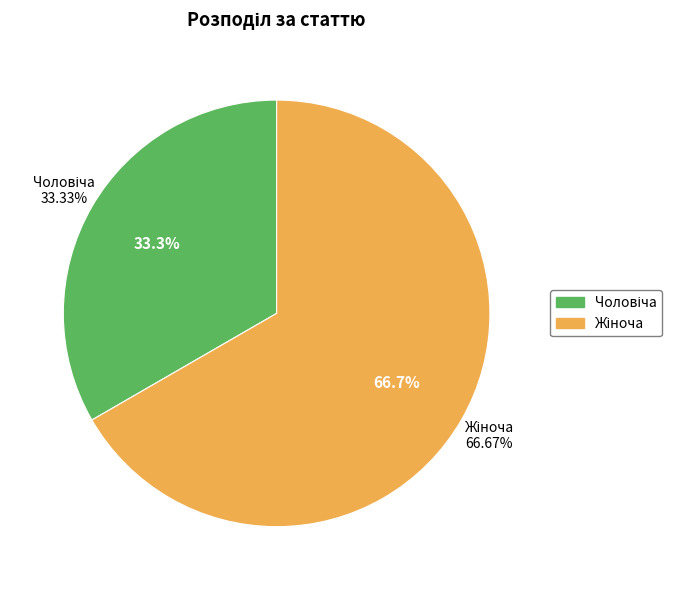

To the nearest percent, what is the combined percentage of Жіноча and Чоловіча?

100%